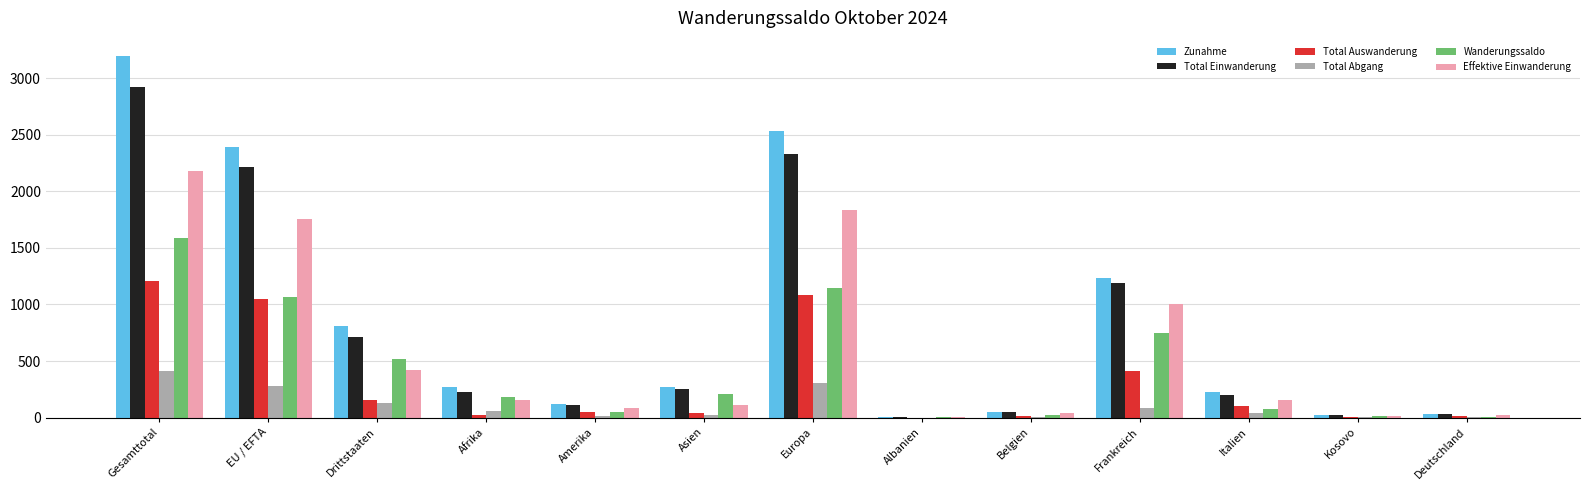

Which series has the largest total across all categories?

Zunahme